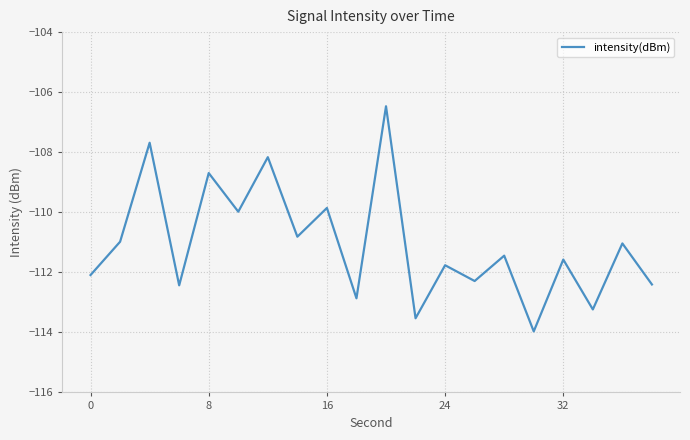

What is the greatest value displayed?

-106.5